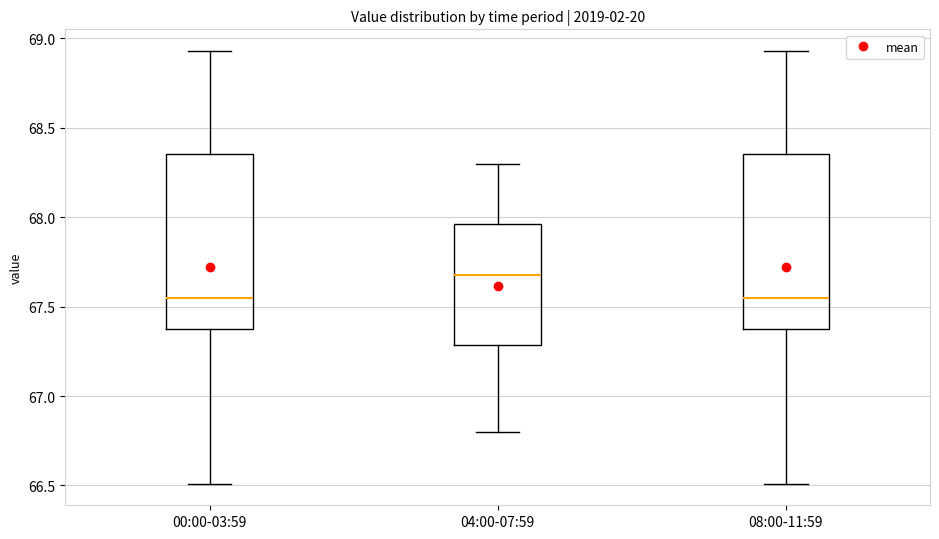

Reading left to right, transcribe this box plot: for each box, give where its median line is, the range the box spans, and where its two whiskers end, as read against the y-axis. The values are not printed on the chart, so give them approximately, as read against the axis.

00:00-03:59: median 67.55, box 67.40 to 68.35, whiskers 66.50 to 68.95
04:00-07:59: median 67.70, box 67.30 to 67.95, whiskers 66.80 to 68.30
08:00-11:59: median 67.55, box 67.40 to 68.35, whiskers 66.50 to 68.95